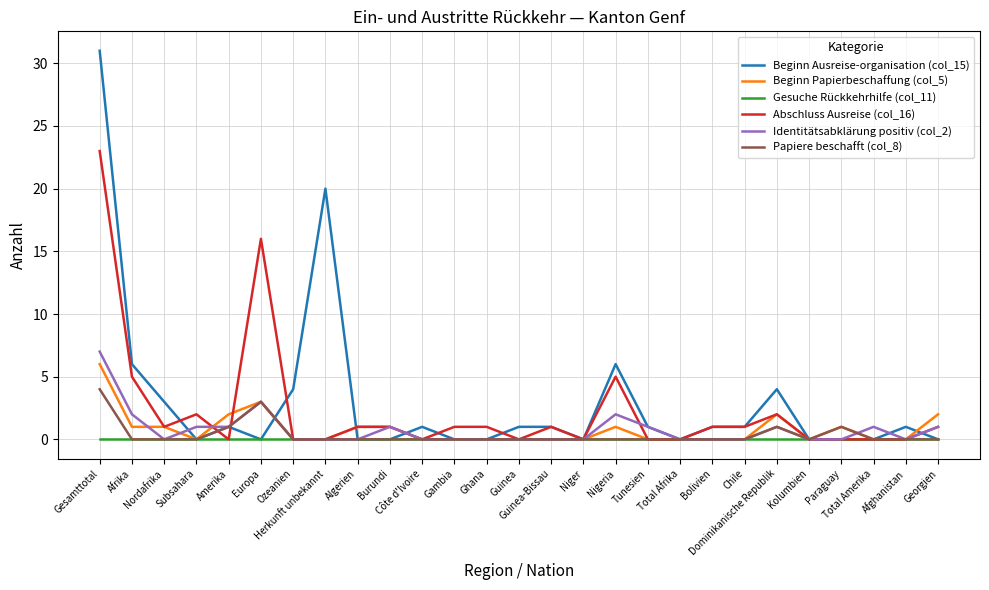

The Abschluss Ausreise (col_16) series shows 0 at Côte d'Ivoire. True or false?

True